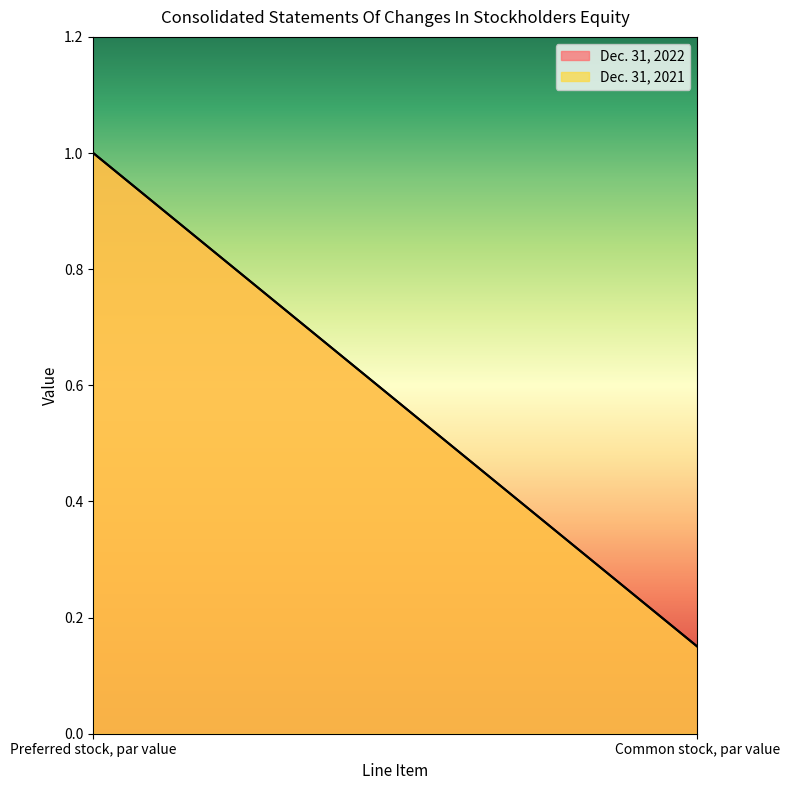

What is the minimum value for Dec. 31, 2021?

0.1